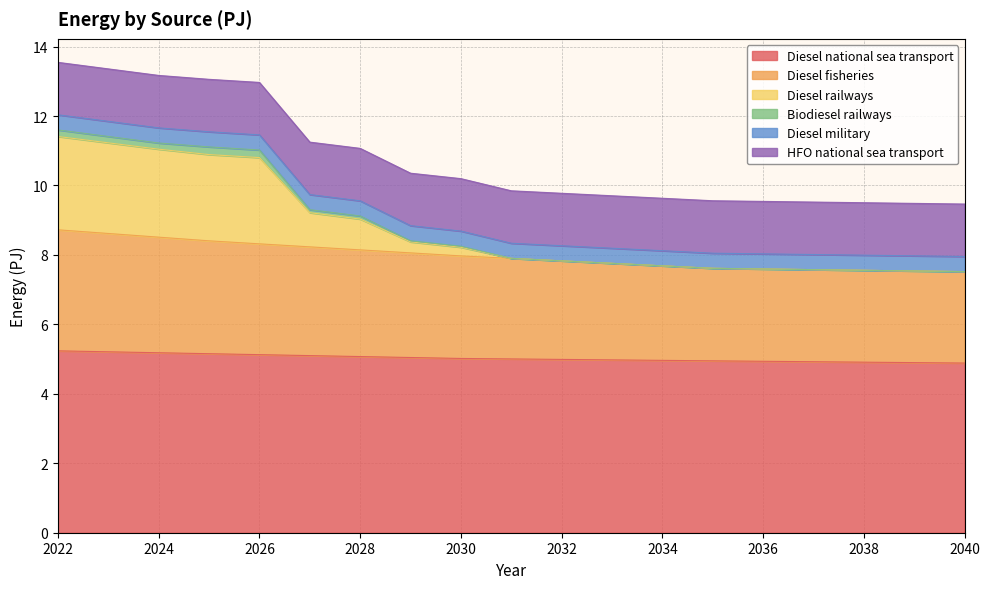

How many lines are shown in the chart?

6